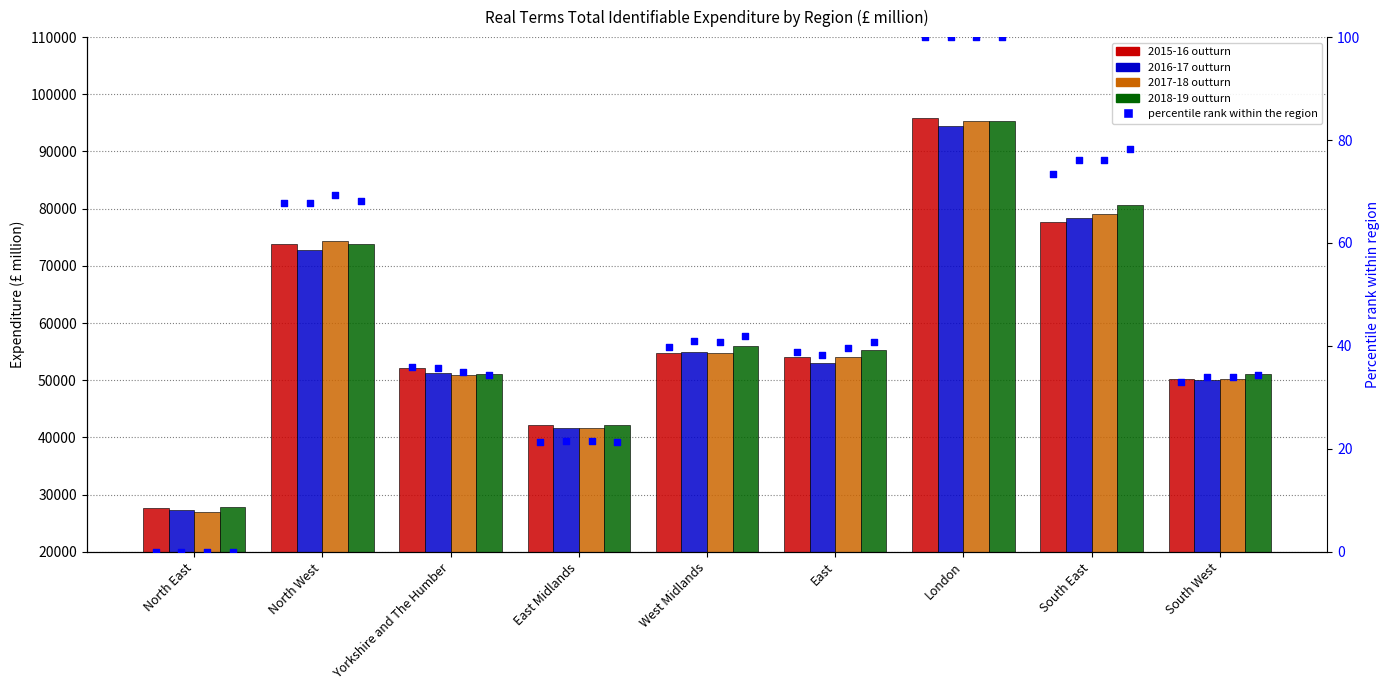

At how many categories does at least one series exceed 55374?

4